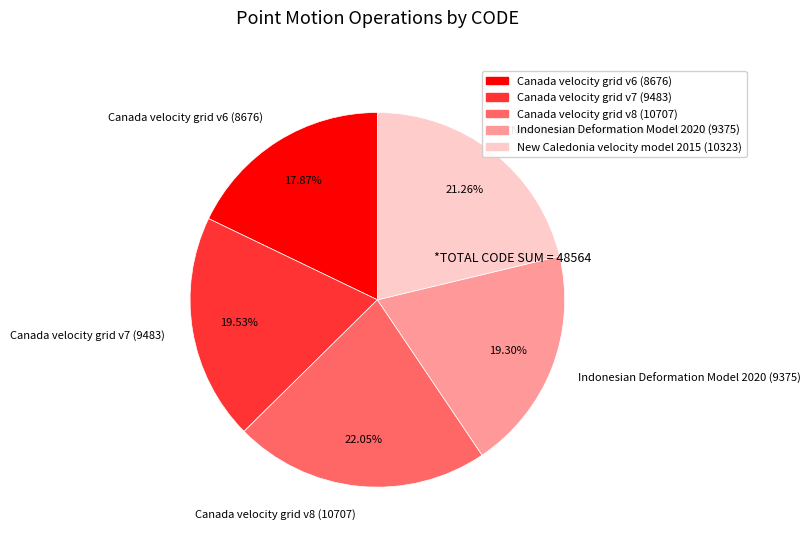

The Canada velocity grid v8 slice represents 22% of the pie. True or false?

True